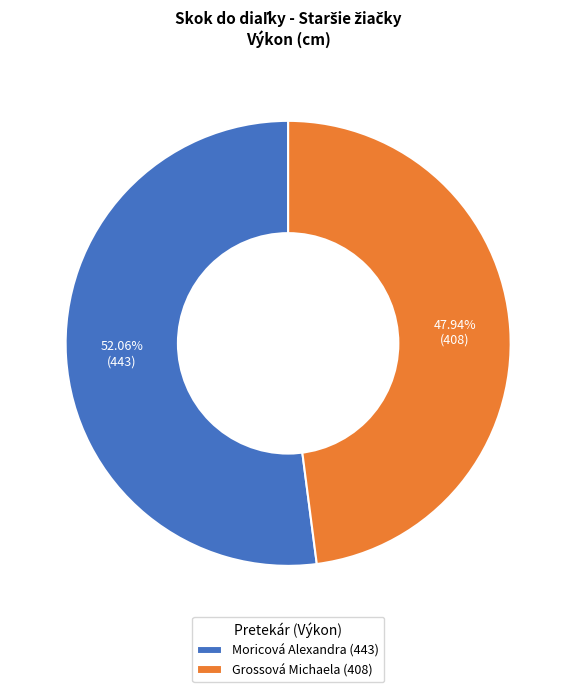

To the nearest percent, what is the difference between the Grossová Michaela and Moricová Alexandra slice percentages?

4%